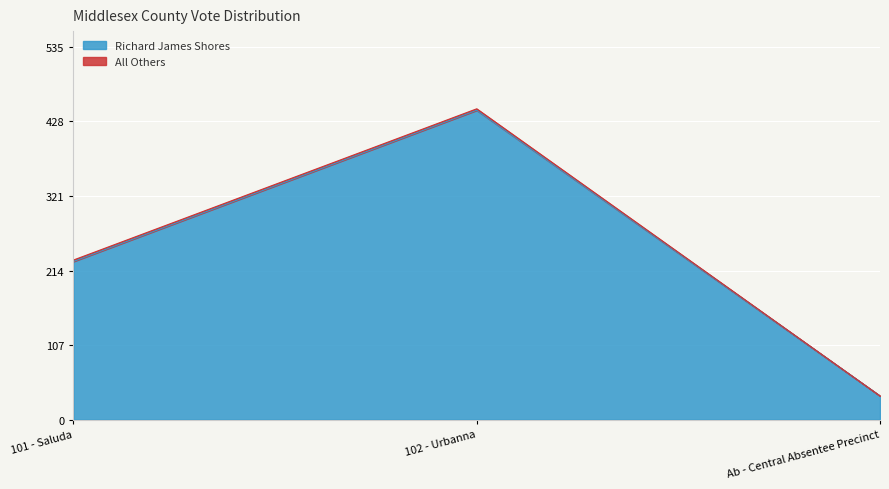

The chart shows a value of 34 at Ab - Central Absentee Precinct. True or false?

True